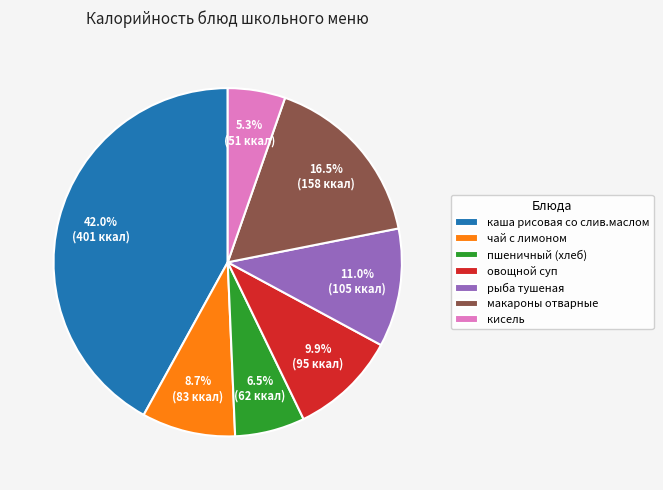

To the nearest percent, what is the combined percentage of макароны отварные and пшеничный (хлеб)?

23%